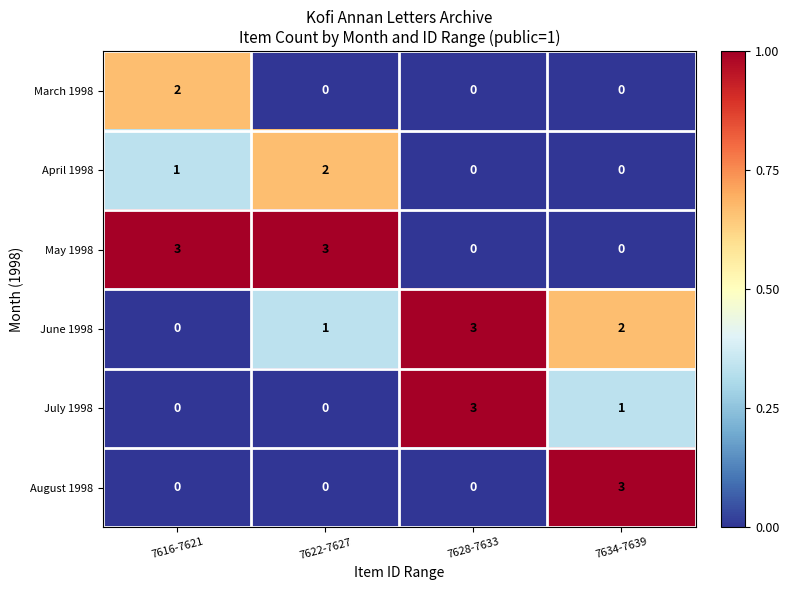

What is the sum of the May 1998 values at 7616-7621 and 7634-7639?

3